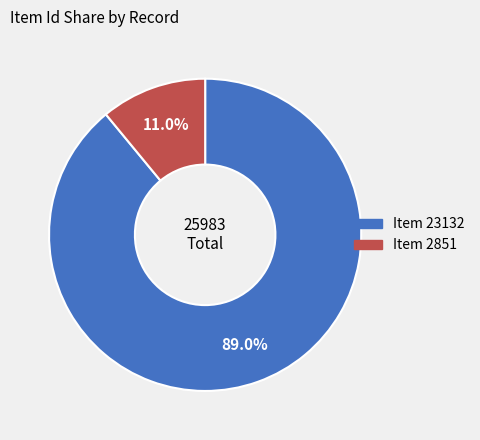

True or false: Item 2851 accounts for 18% of the total.

False